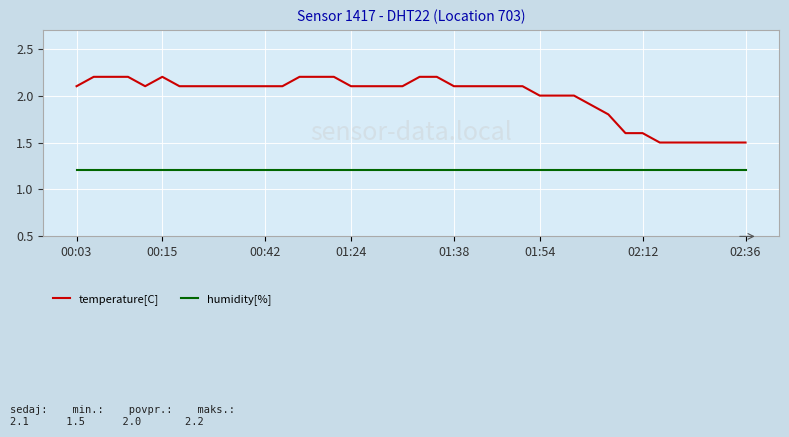

True or false: temperature[C] and humidity[%] cross at least once.

False